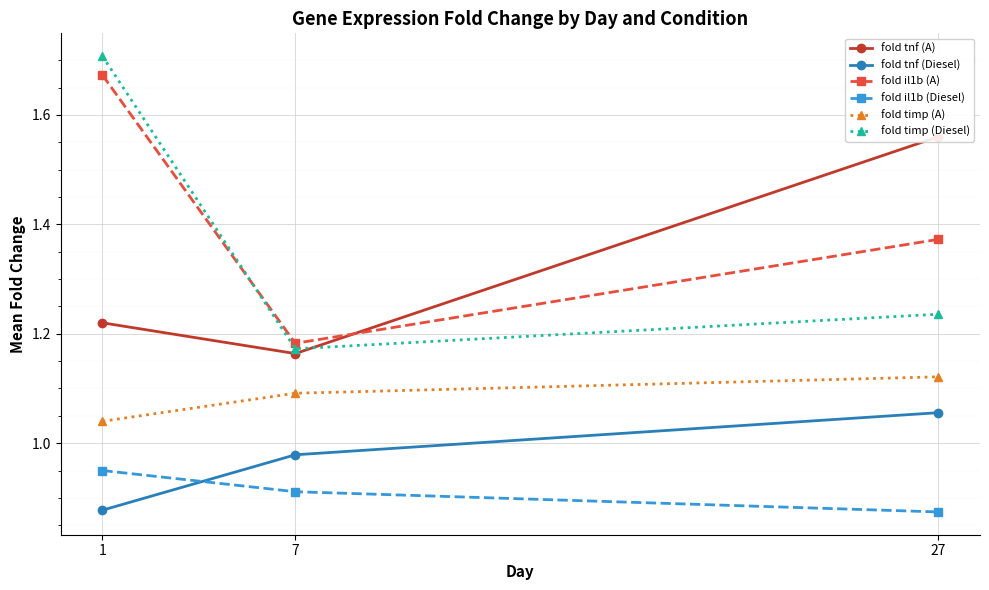

What is the value of the fold timp (Diesel) point at the 2nd from the left?

1.2